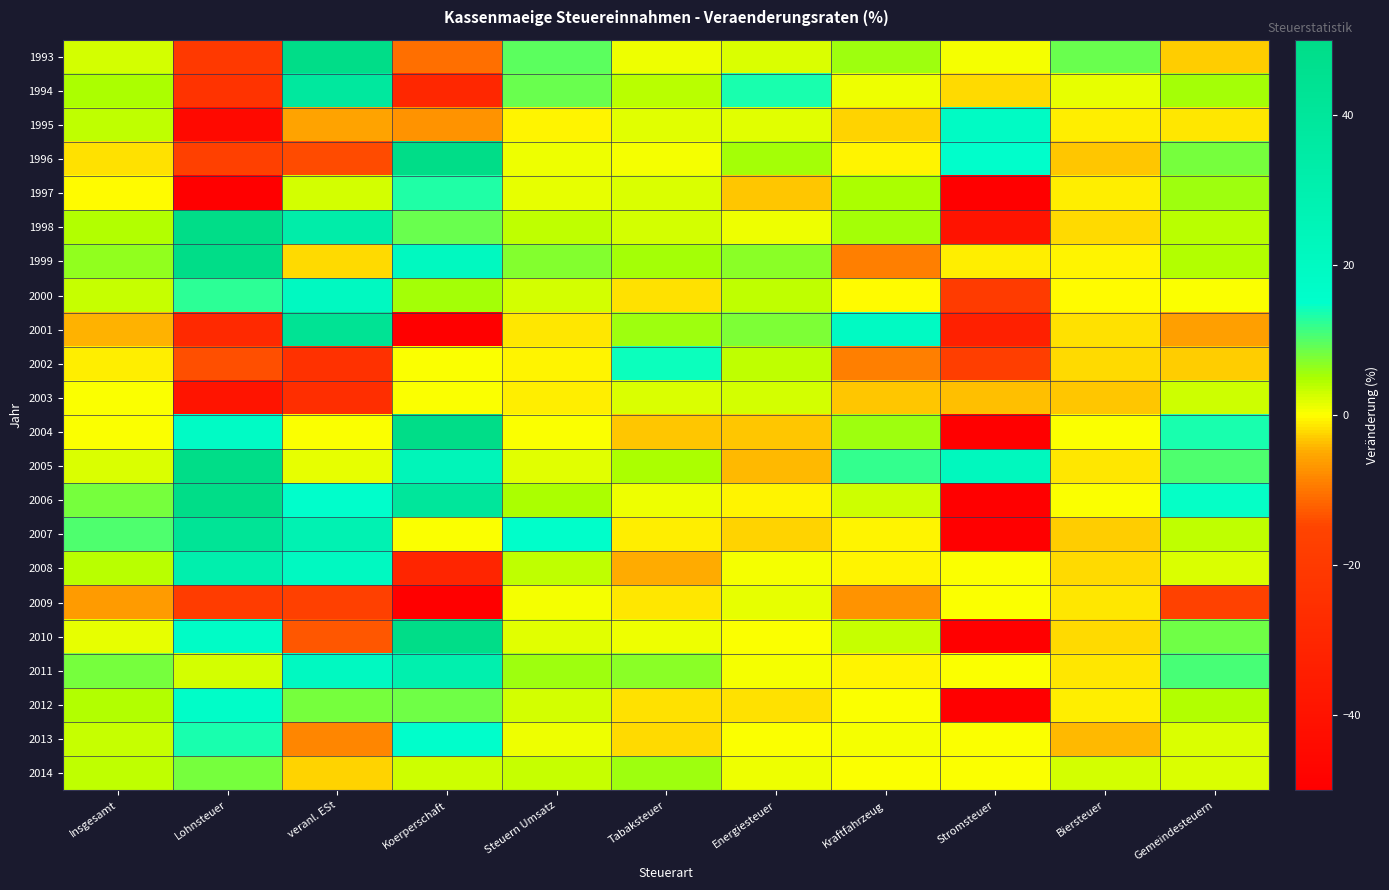

Between Tabaksteuer and veranl. ESt, which is larger?

veranl. ESt